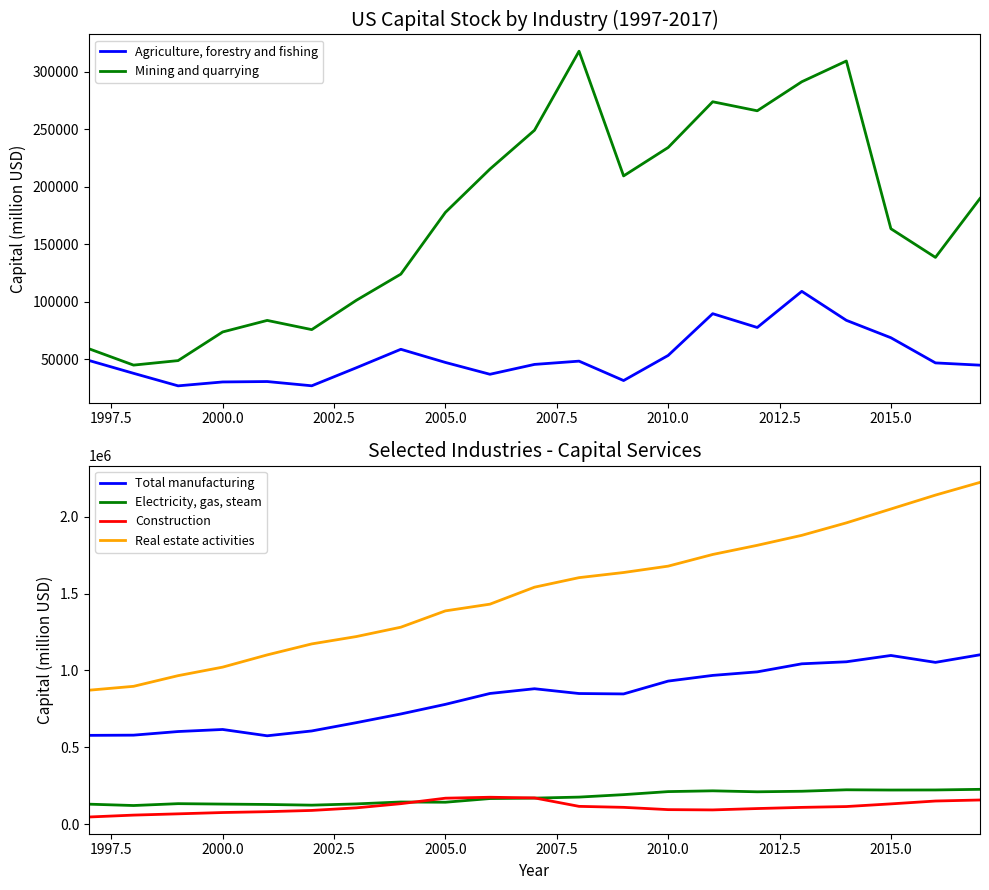

True or false: Real estate activities and Construction cross at least once.

False